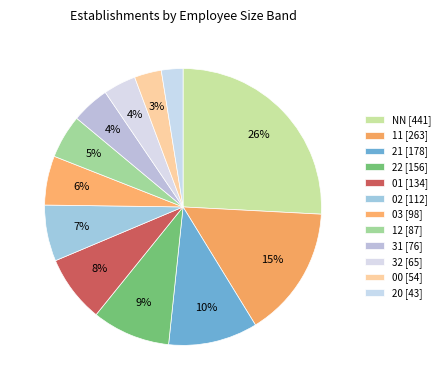

Count the number of slices in the pie.

12